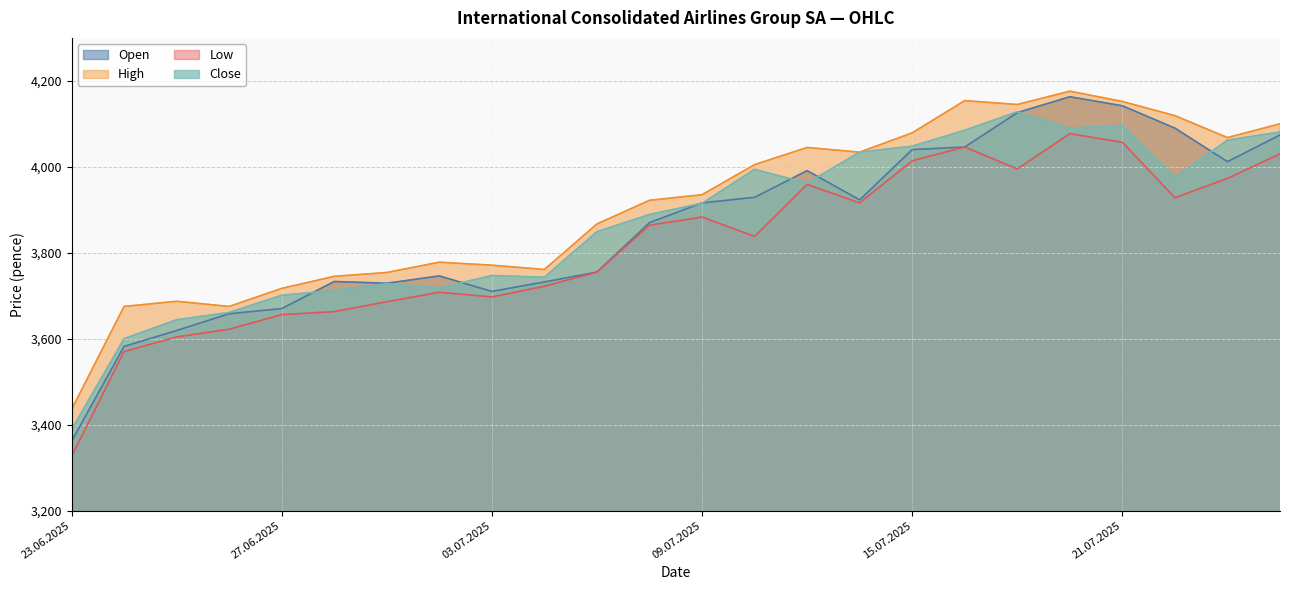

True or false: Open and Low cross at least once.

False